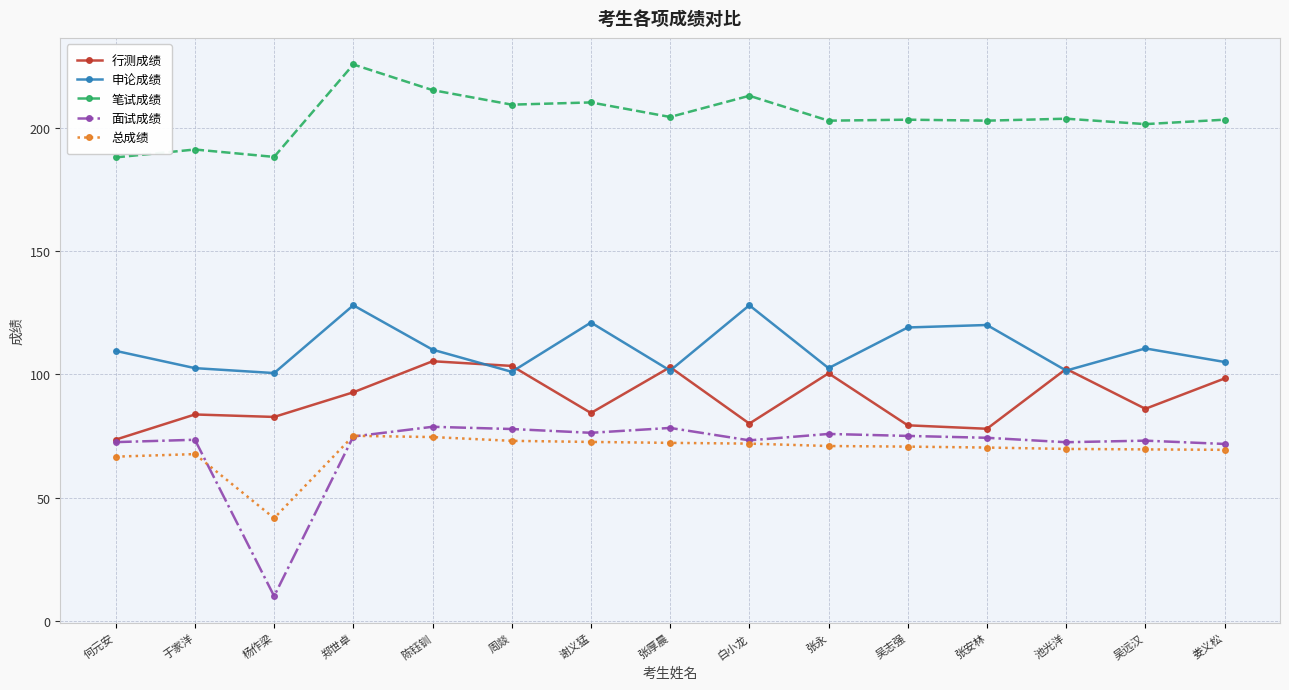

What is the label of the 4th point from the left?

郑世卓